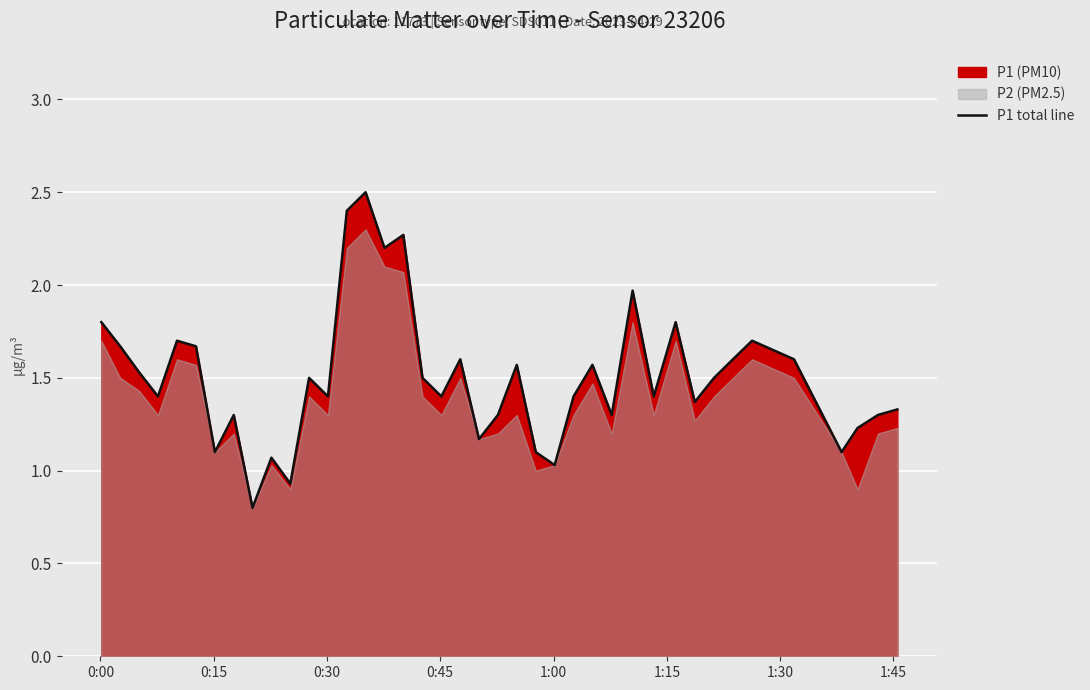

True or false: the data shows 4.4 at 14.

False